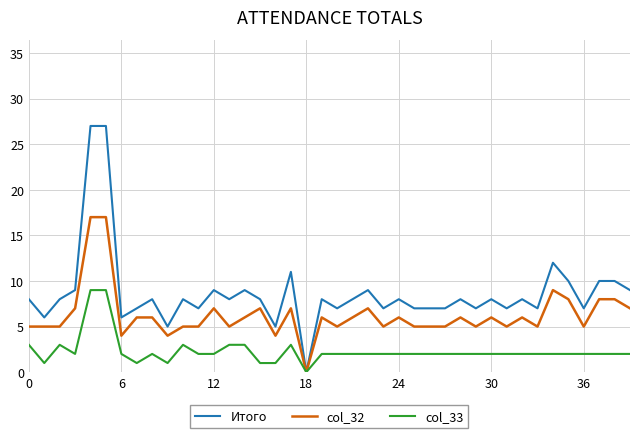

Is this an area chart (filled region under the line)?

No